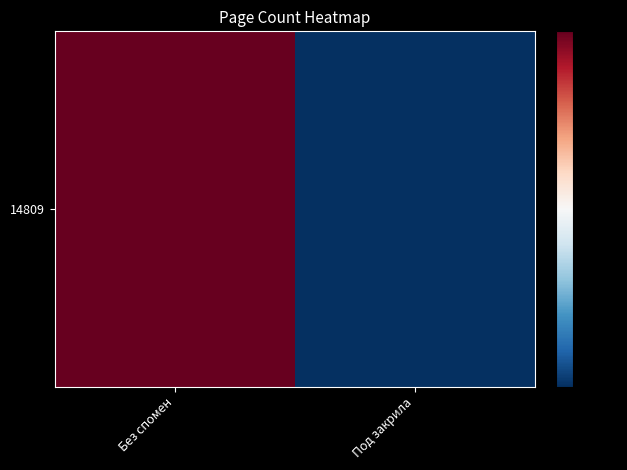

Reading left to right, list all the values displayed in this chart.

Без спомен=340	Под закрила=320